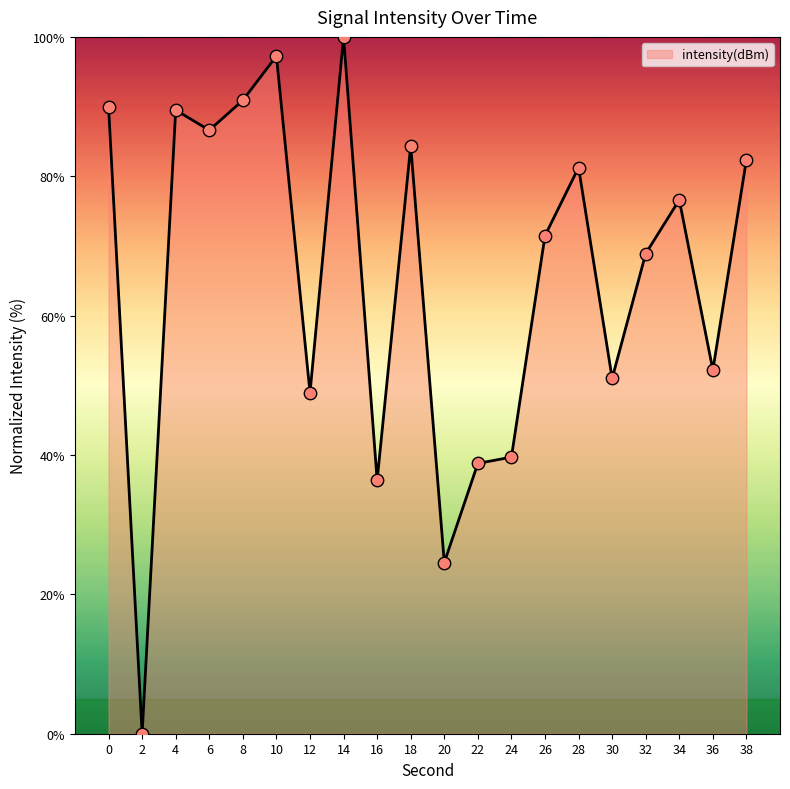

Between 36 and 20, which is larger?

36